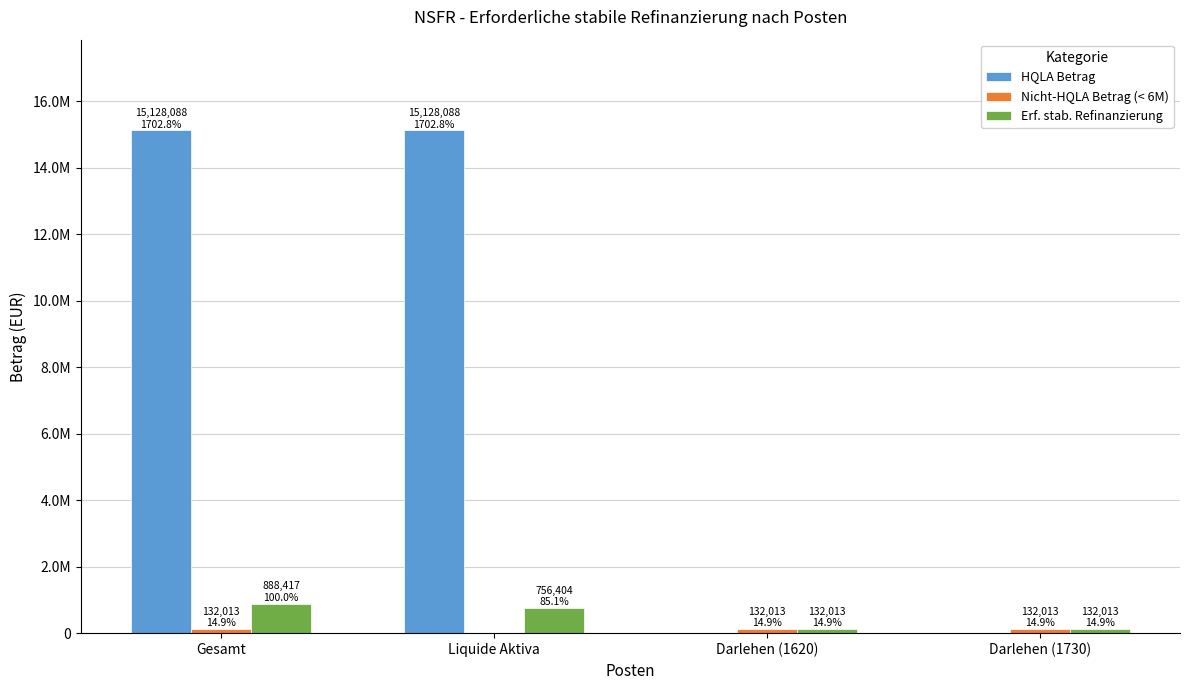

Where does the HQLA Betrag series first go above 15128088?

Gesamt